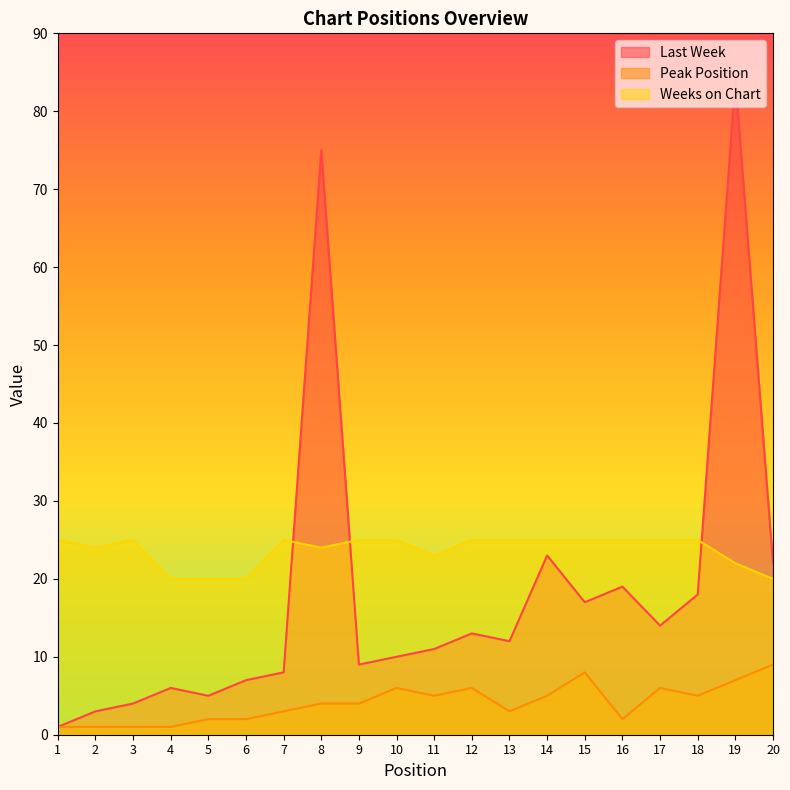

What is the value of the Peak Position point at the 18th from the left?

5